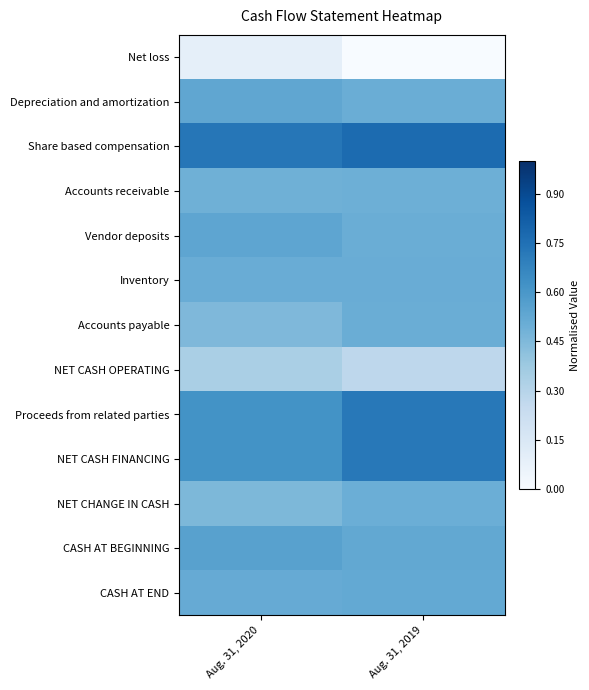

Reading left to right, list all the values displayed in this chart.

Net loss: Aug. 31, 2020=0.1	Aug. 31, 2019=0.0
Depreciation and amortization: Aug. 31, 2020=0.5	Aug. 31, 2019=0.5
Share based compensation: Aug. 31, 2020=0.7	Aug. 31, 2019=0.8
Accounts receivable: Aug. 31, 2020=0.5	Aug. 31, 2019=0.5
Vendor deposits: Aug. 31, 2020=0.5	Aug. 31, 2019=0.5
Inventory: Aug. 31, 2020=0.5	Aug. 31, 2019=0.5
Accounts payable: Aug. 31, 2020=0.5	Aug. 31, 2019=0.5
NET CASH OPERATING: Aug. 31, 2020=0.3	Aug. 31, 2019=0.3
Proceeds from related parties: Aug. 31, 2020=0.6	Aug. 31, 2019=0.7
NET CASH FINANCING: Aug. 31, 2020=0.6	Aug. 31, 2019=0.7
NET CHANGE IN CASH: Aug. 31, 2020=0.5	Aug. 31, 2019=0.5
CASH AT BEGINNING: Aug. 31, 2020=0.6	Aug. 31, 2019=0.5
CASH AT END: Aug. 31, 2020=0.5	Aug. 31, 2019=0.5